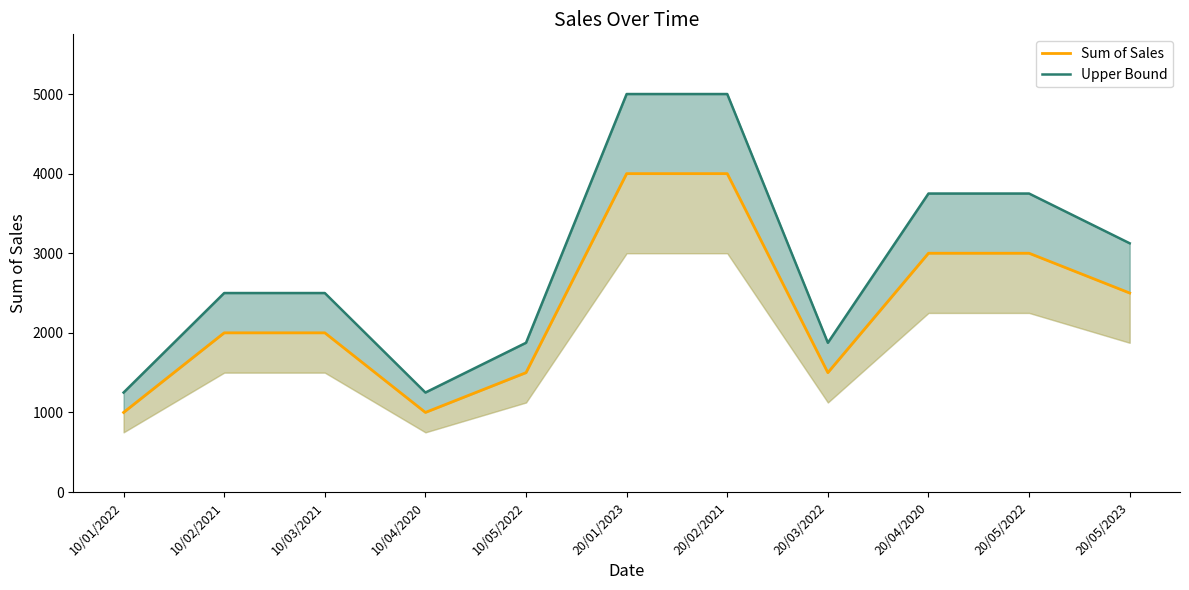

True or false: Upper Bound has a value of 630 at 10/01/2022.

False